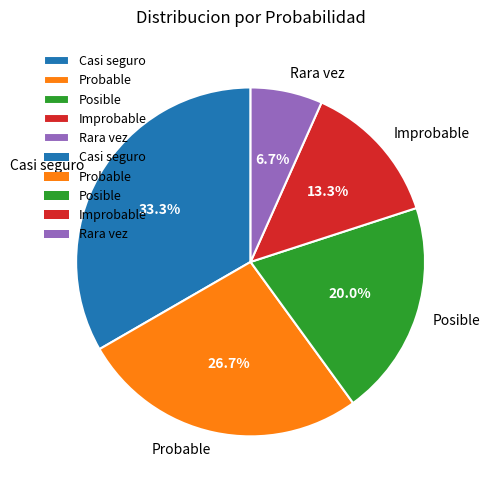

Does Probable represent more than half of the total?

No